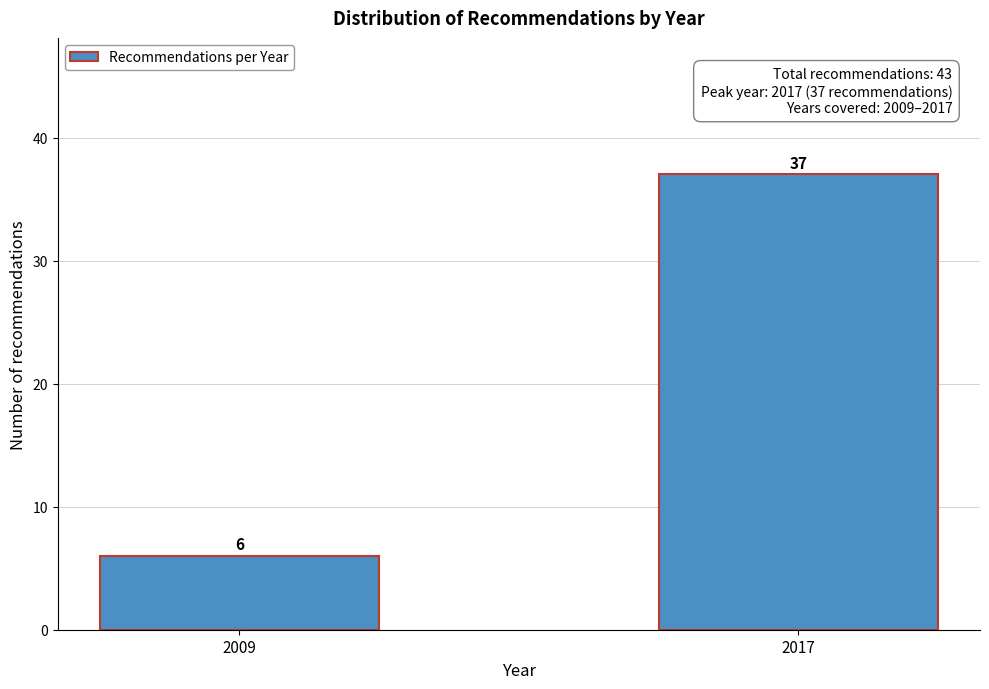

Reading right to left, extract all data points from this chart.

37	6